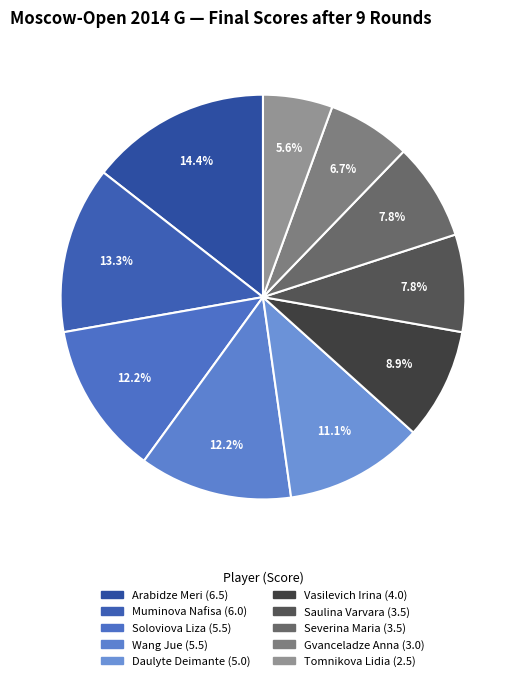

What is the largest slice in the pie chart?

Arabidze Meri